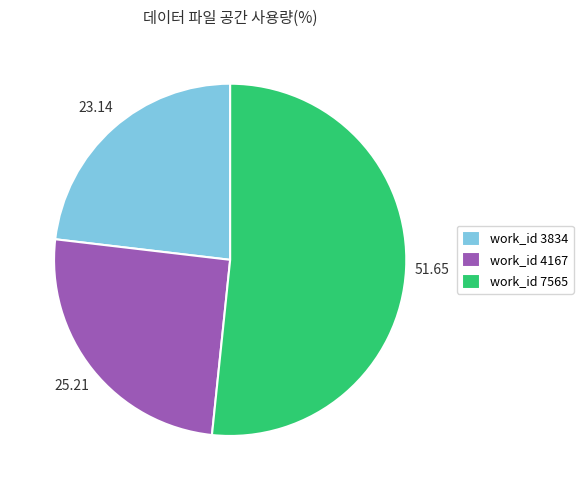

Rank the categories by value from lowest to highest.

work_id 3834, work_id 4167, work_id 7565